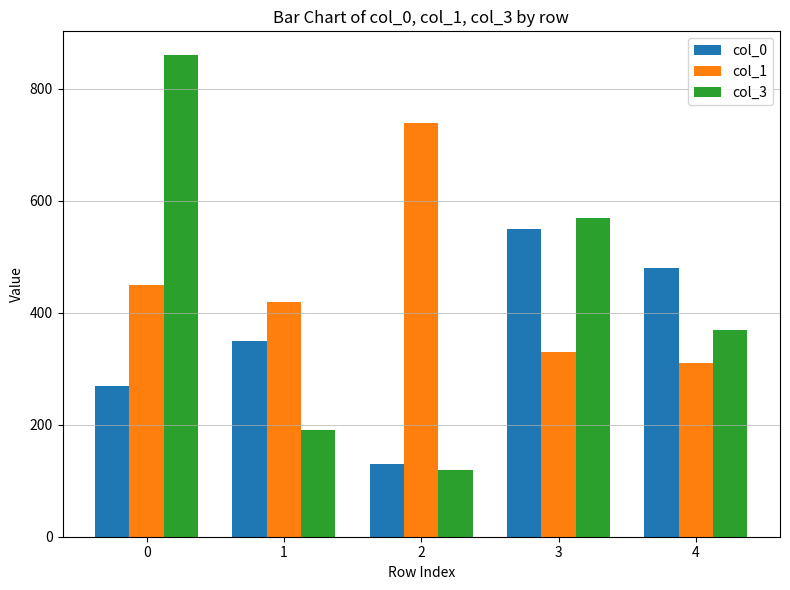

How many distinct data groups are displayed?

3